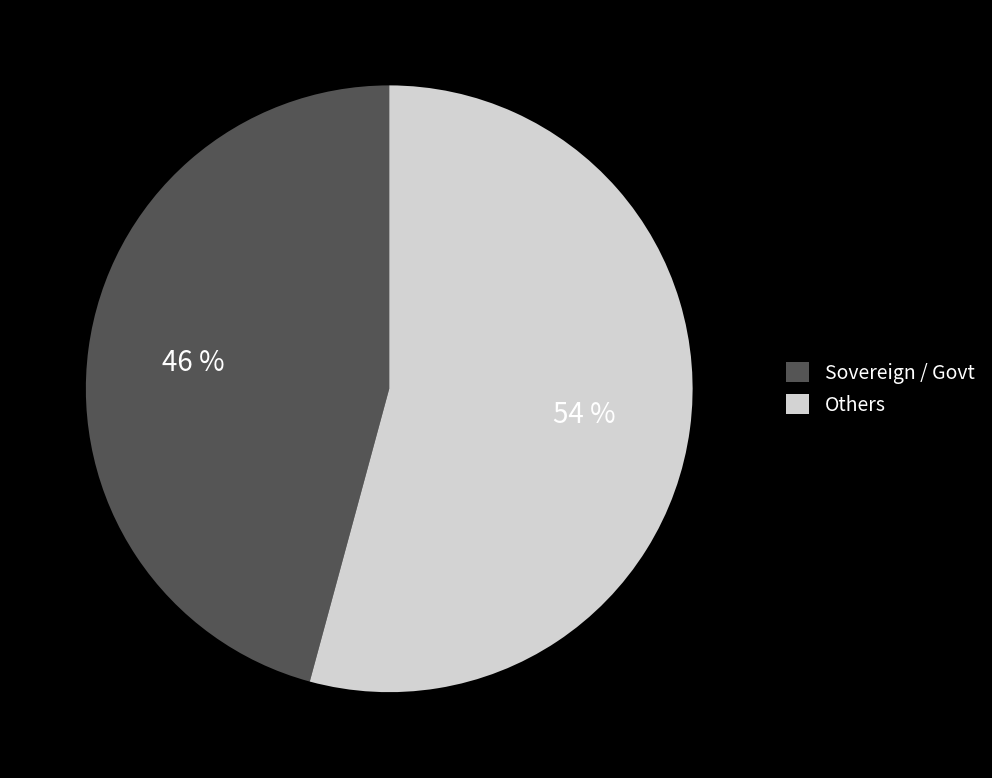

What is the smallest slice in the pie chart?

Sovereign / Govt